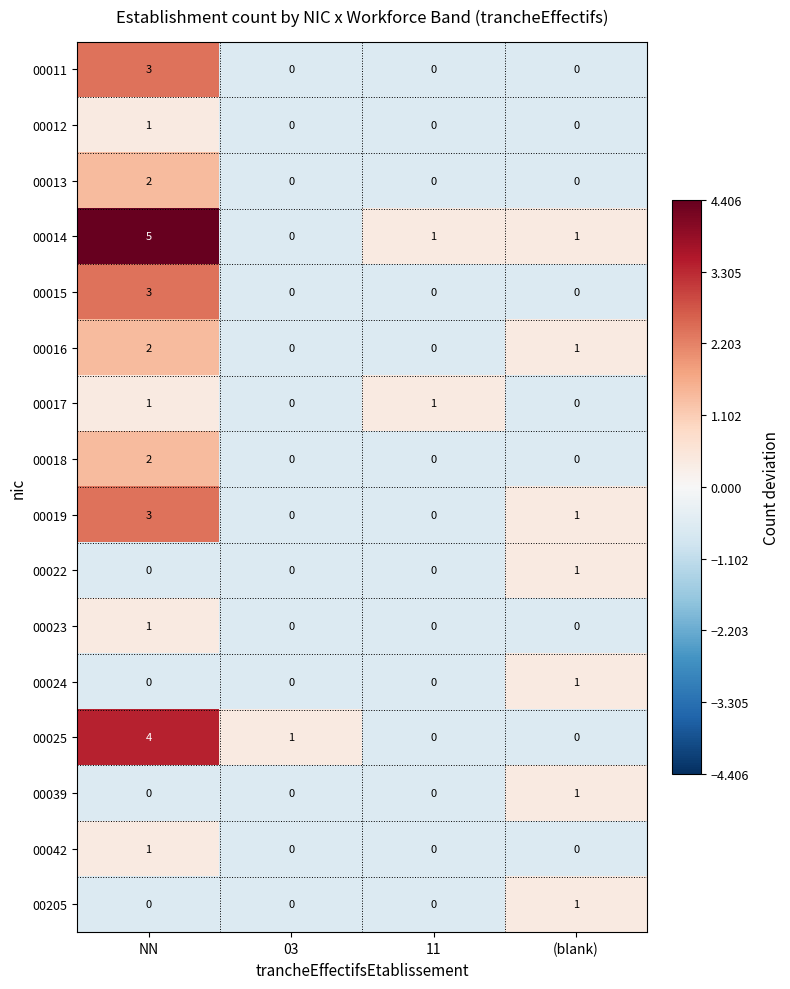

How many series are shown in this chart?

16